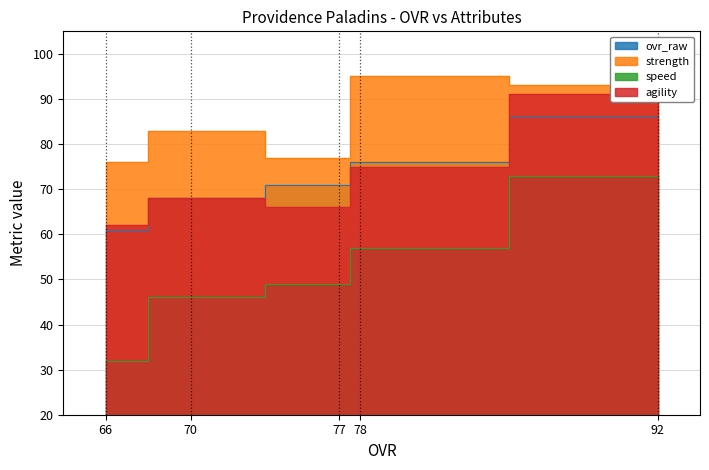

True or false: agility has more than 1 points higher than both neighbors.

False